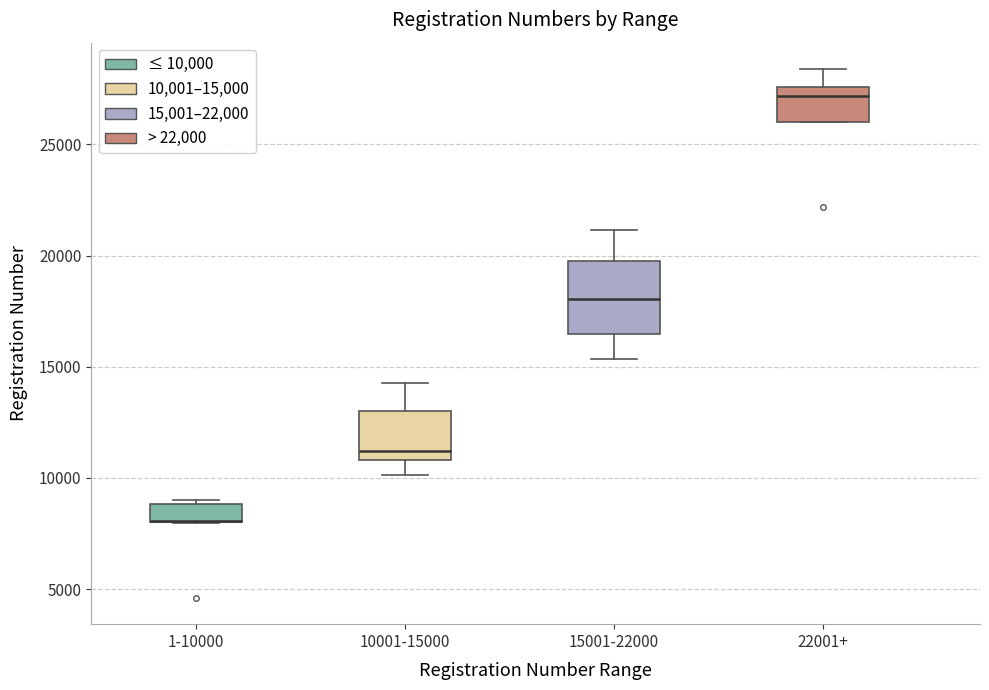

Which box is the tallest, from its lower edge to its upper edge?

15001-22000